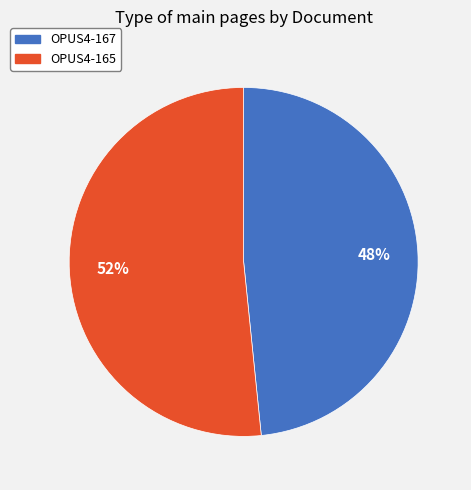

To the nearest percent, what portion does OPUS4-165 represent?

52%